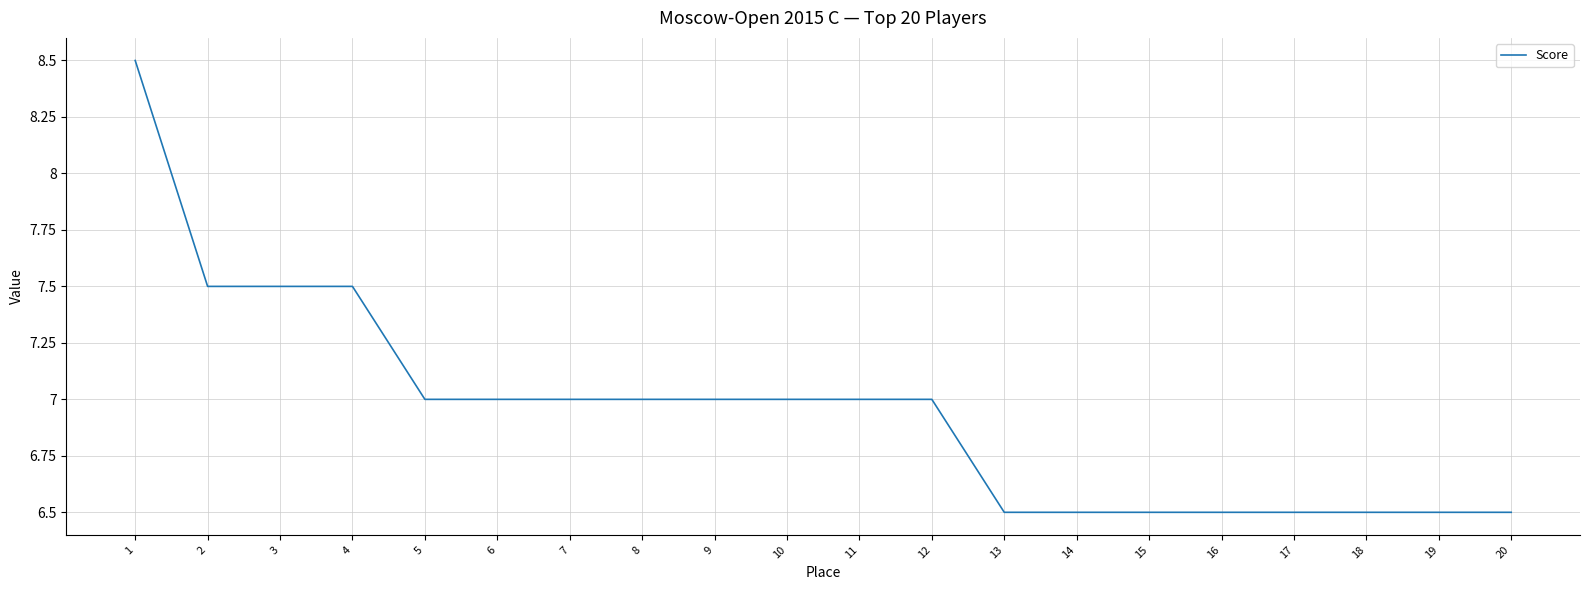

What is the minimum value shown in the chart?

6.5